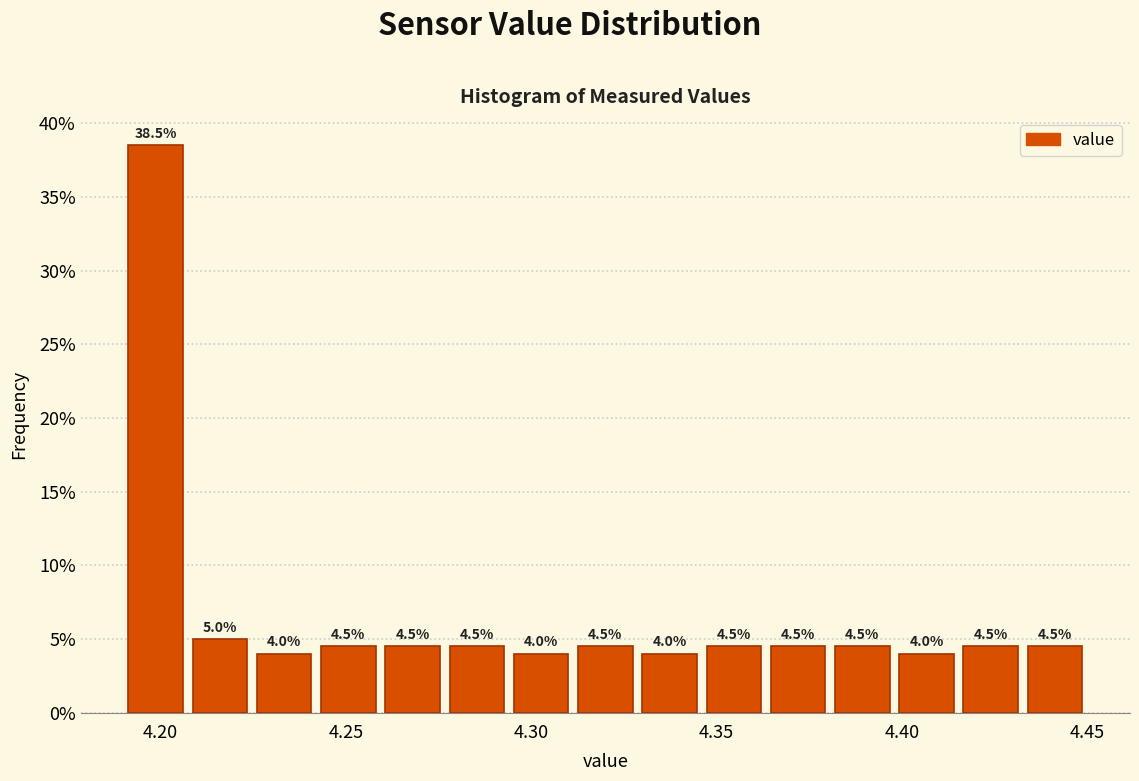

Around what value on the x-axis is the tallest bar? Give the approximate position of its centre, as read against the axis.

4.200